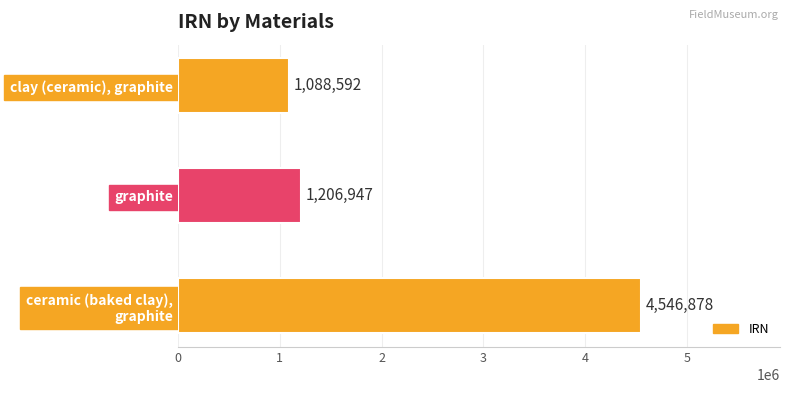

Which category has the lowest value across all series?

clay (ceramic), graphite